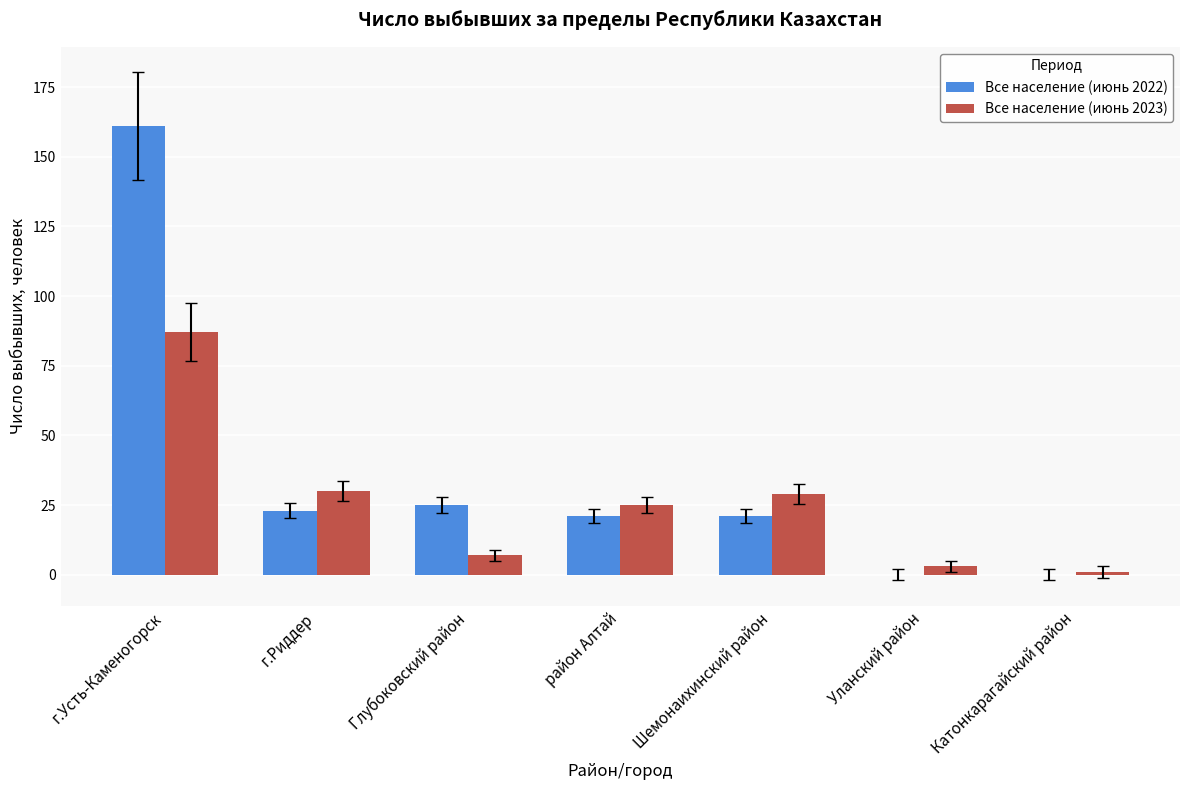

Is it true that Все население (июнь 2022) equals 0 at Уланский район?

True